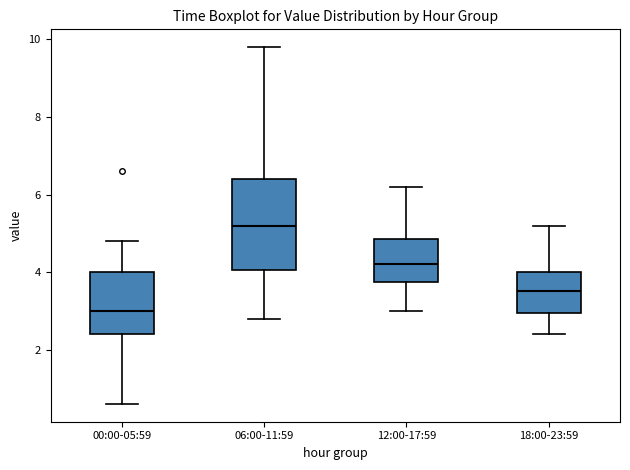

Which box's median line is the highest?

06:00-11:59